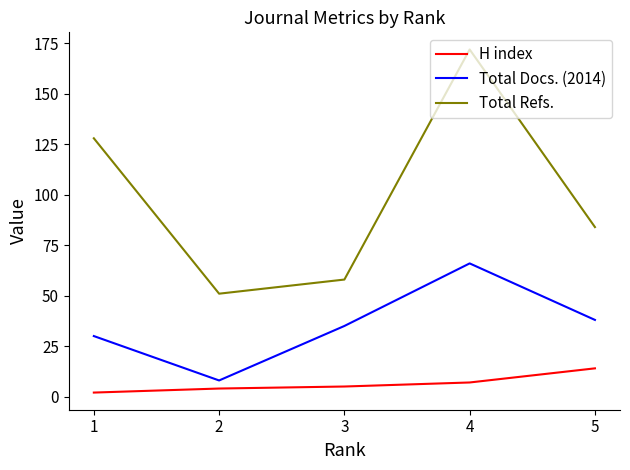

How many lines are shown in the chart?

3